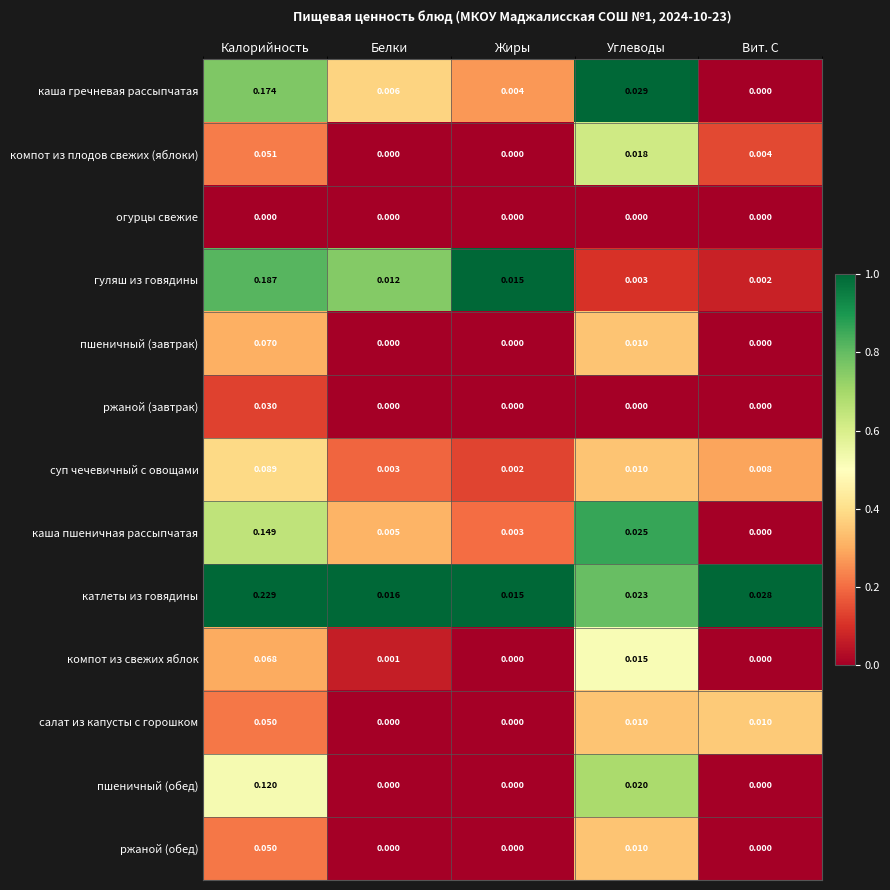

Where is гуляш из говядины nearest to the value 0?

Вит. С